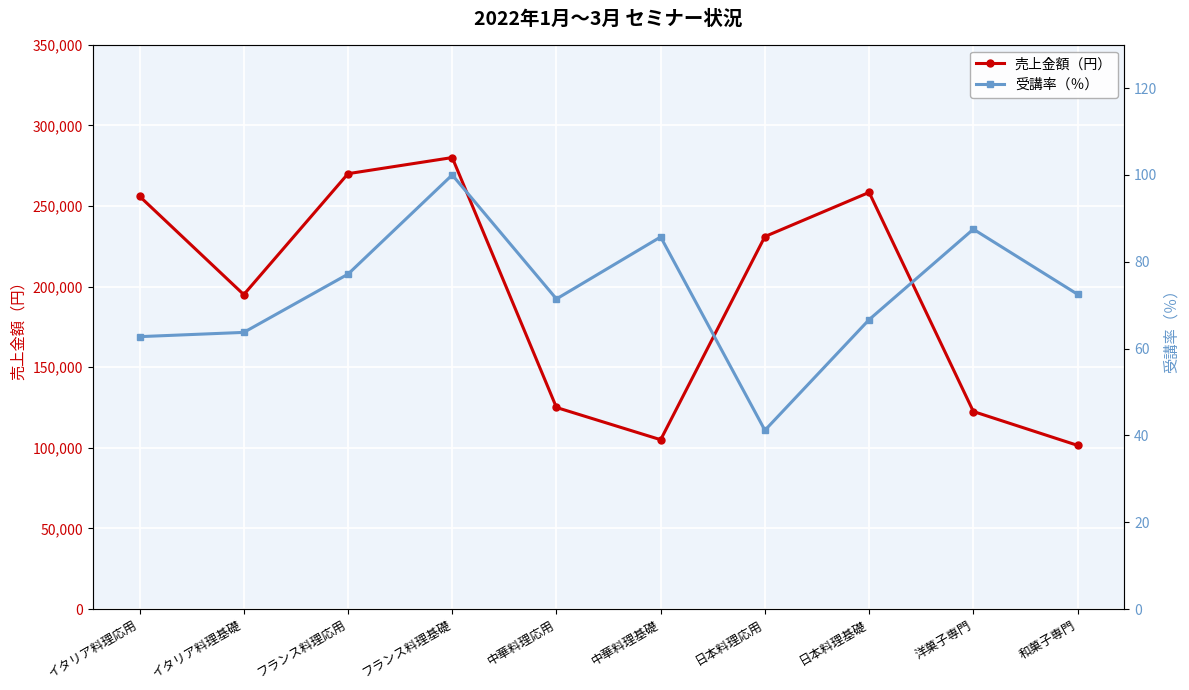

Rank the series by their average value, from highest to lowest.

売上金額（円）, 受講率（％）